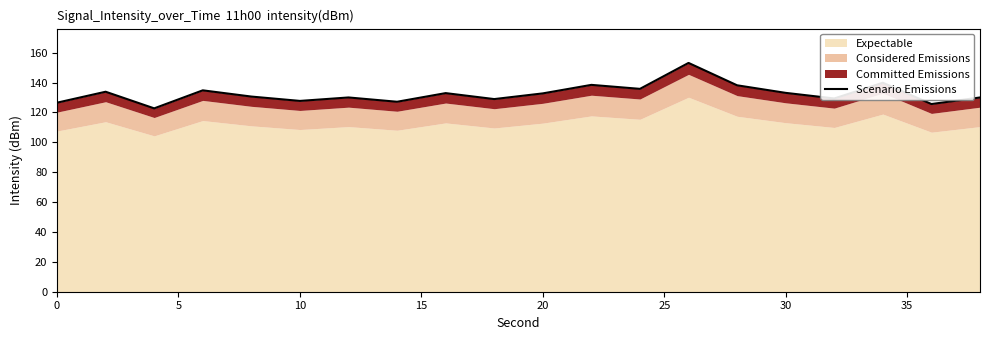

What is the greatest value displayed?

153.1